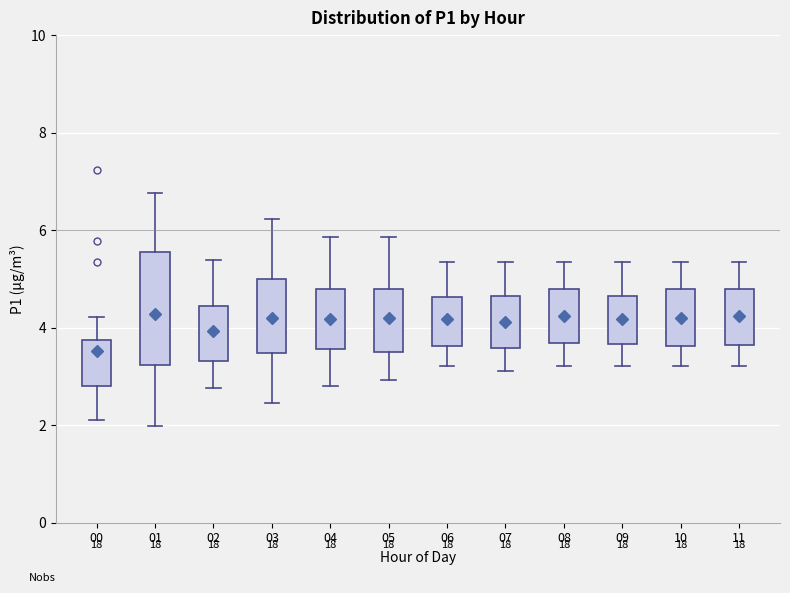

Reading left to right, read every box against the y-axis: the position of its median line, the range the box covers, and the ends of its whiskers. The values are not printed on the chart, so give them approximately, as read against the axis.

00: median 3.0, box 2.8 to 3.8, whiskers 2.2 to 4.2
01: median 3.8, box 3.2 to 5.6, whiskers 2.0 to 6.8
02: median 3.8, box 3.4 to 4.4, whiskers 2.8 to 5.4
03: median 4.0, box 3.4 to 5.0, whiskers 2.4 to 6.2
04: median 4.2, box 3.6 to 4.8, whiskers 2.8 to 5.8
05: median 4.2, box 3.6 to 4.8, whiskers 3.0 to 5.8
06: median 4.2, box 3.6 to 4.6, whiskers 3.2 to 5.4
07: median 4.0, box 3.6 to 4.6, whiskers 3.2 to 5.4
08: median 4.2, box 3.6 to 4.8, whiskers 3.2 to 5.4
09: median 4.2, box 3.6 to 4.6, whiskers 3.2 to 5.4
10: median 4.2, box 3.6 to 4.8, whiskers 3.2 to 5.4
11: median 4.2, box 3.6 to 4.8, whiskers 3.2 to 5.4